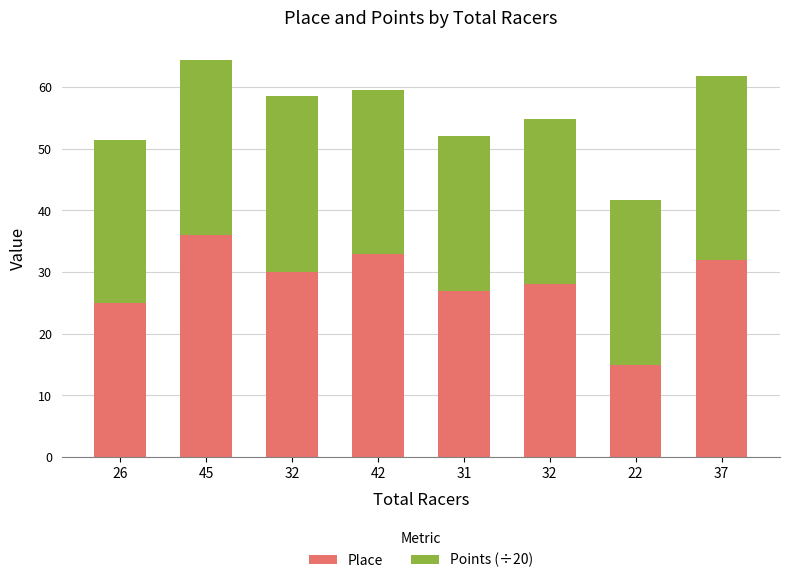

Does the chart contain any negative values?

No